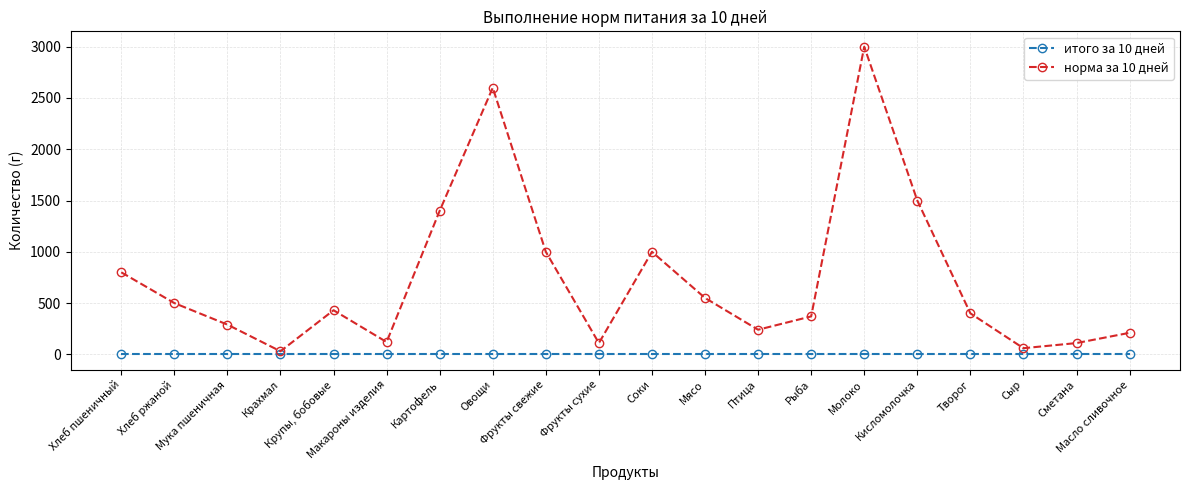

Rank the series by their average value, from lowest to highest.

итого за 10 дней, норма за 10 дней